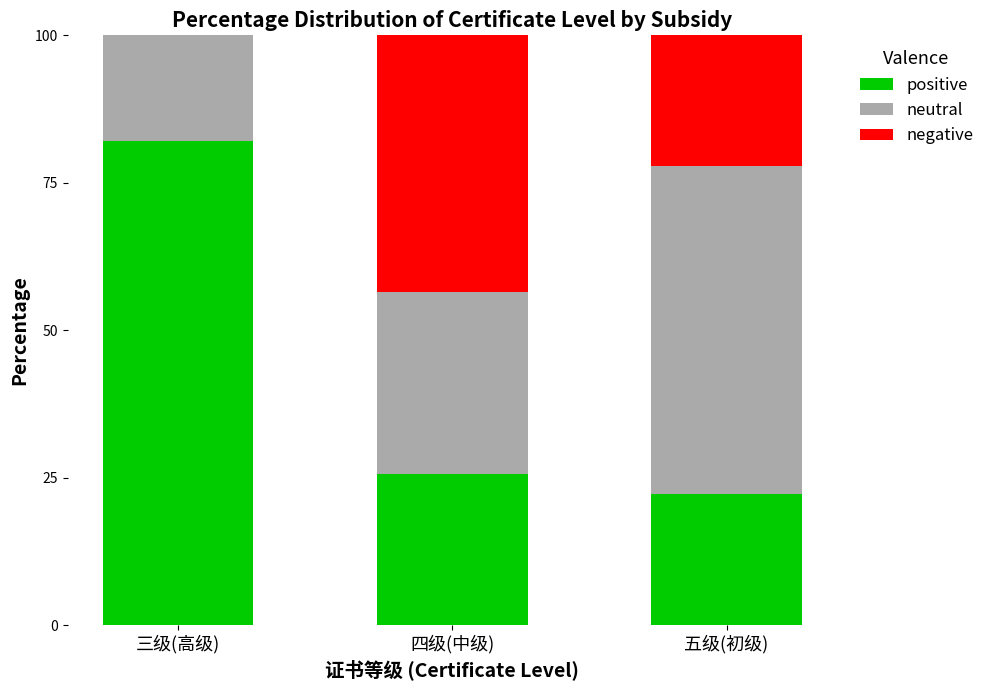

At which category does the chart reach its minimum across all series?

三级(高级)